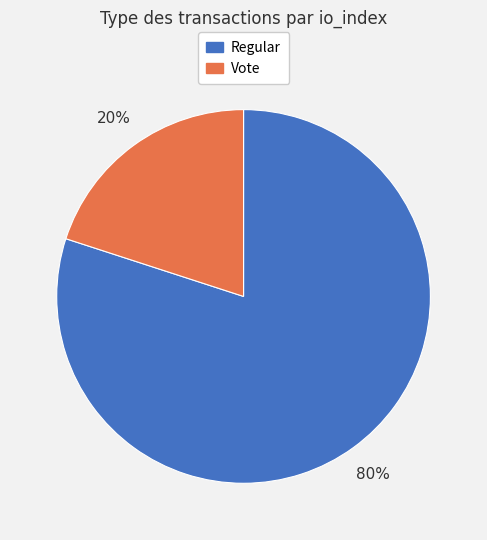

How many segments does this pie chart have?

2